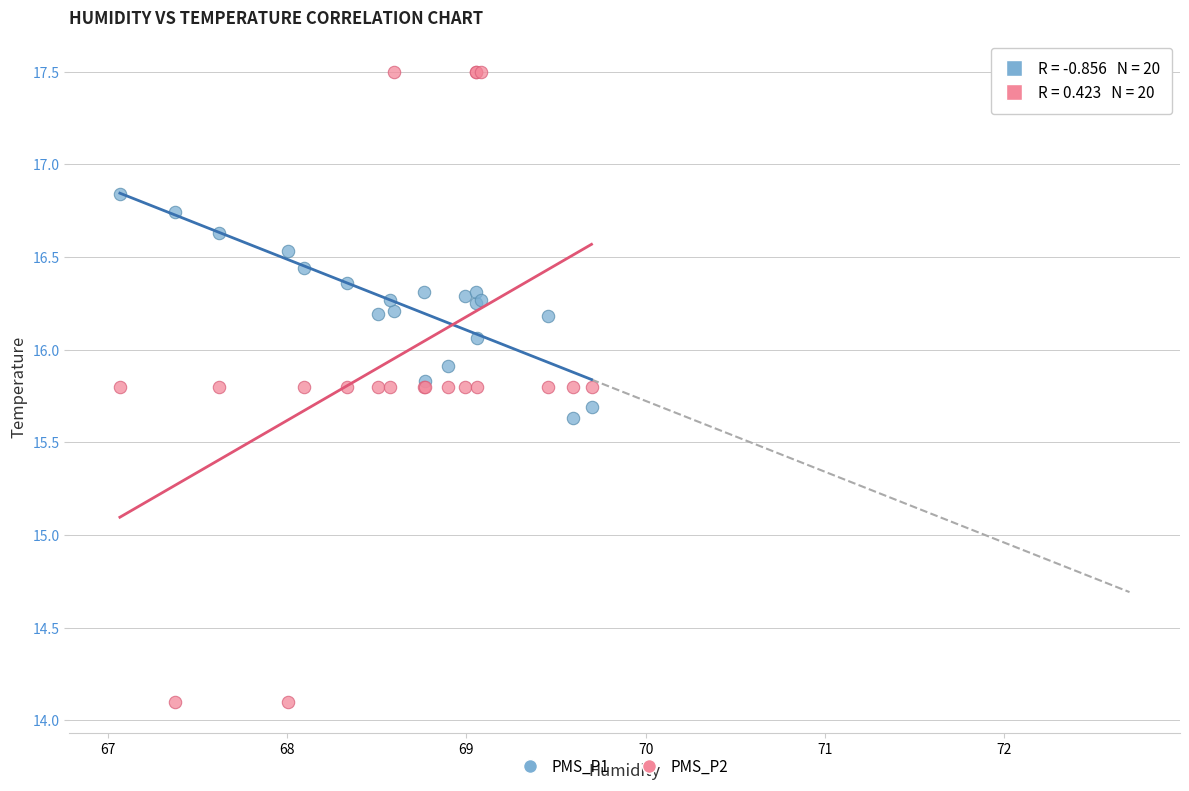

What are all the series names shown in the legend?

PMS_P1, PMS_P2